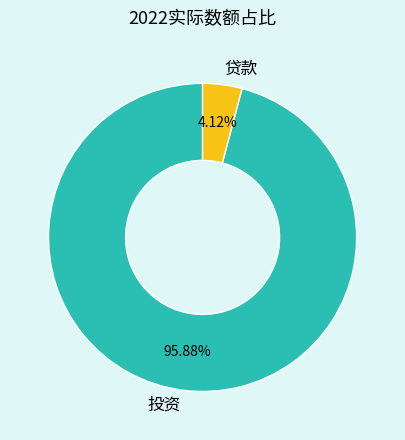

Is 投资 the majority of the pie?

Yes